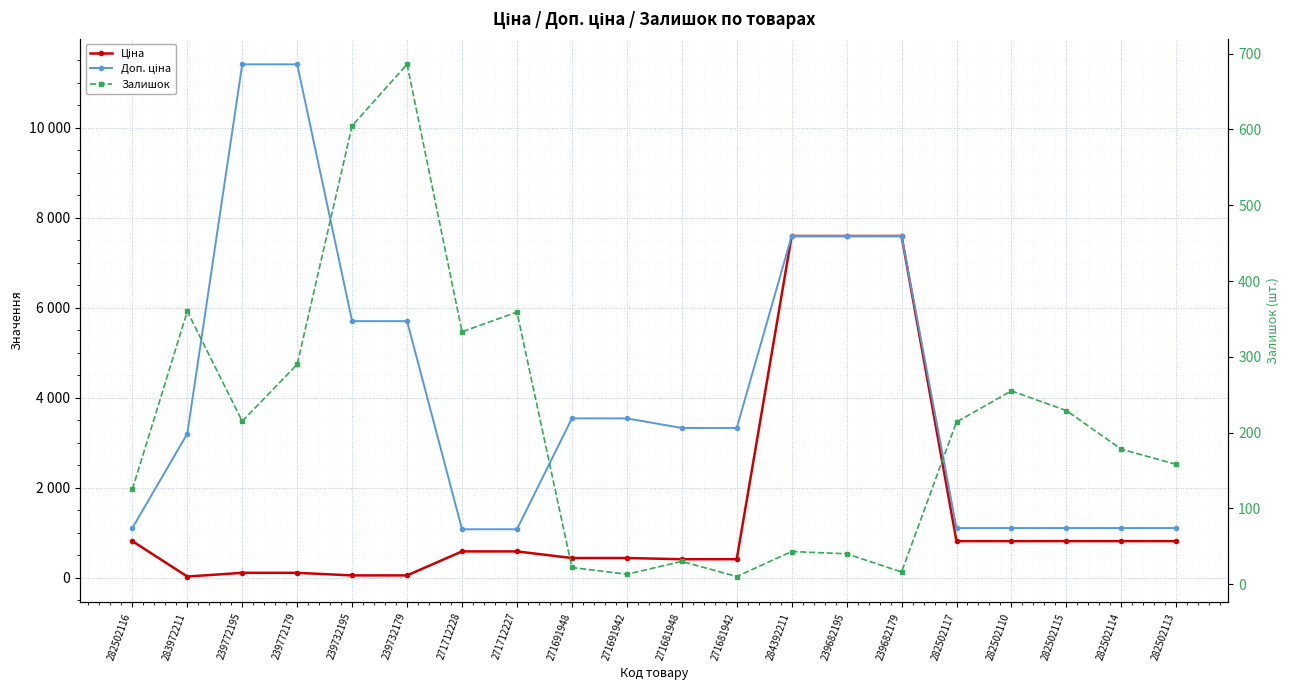

Which category has the highest value across all series?

239772195